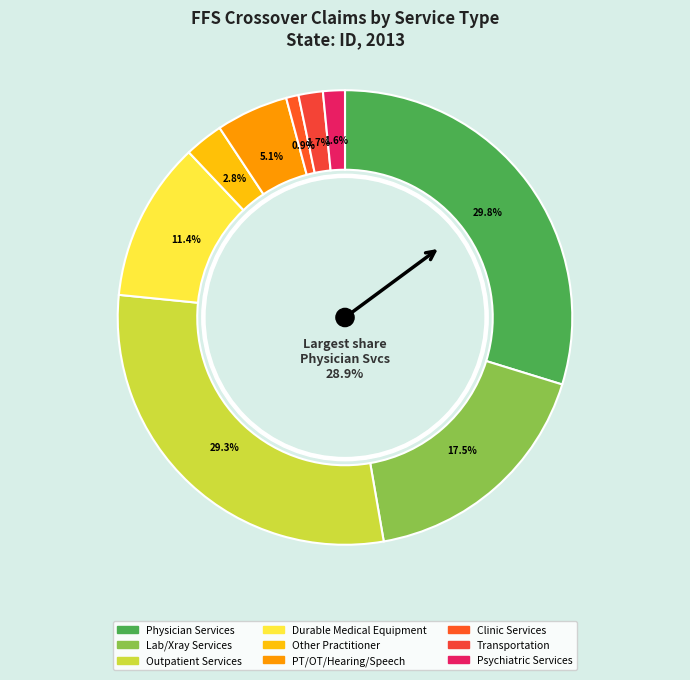

Rank the categories by value from highest to lowest.

Physician Services, Outpatient Services, Lab/Xray Services, Durable Medical Equipment, PT/OT/Hearing/Speech, Other Practitioner, Transportation, Psychiatric Services, Clinic Services